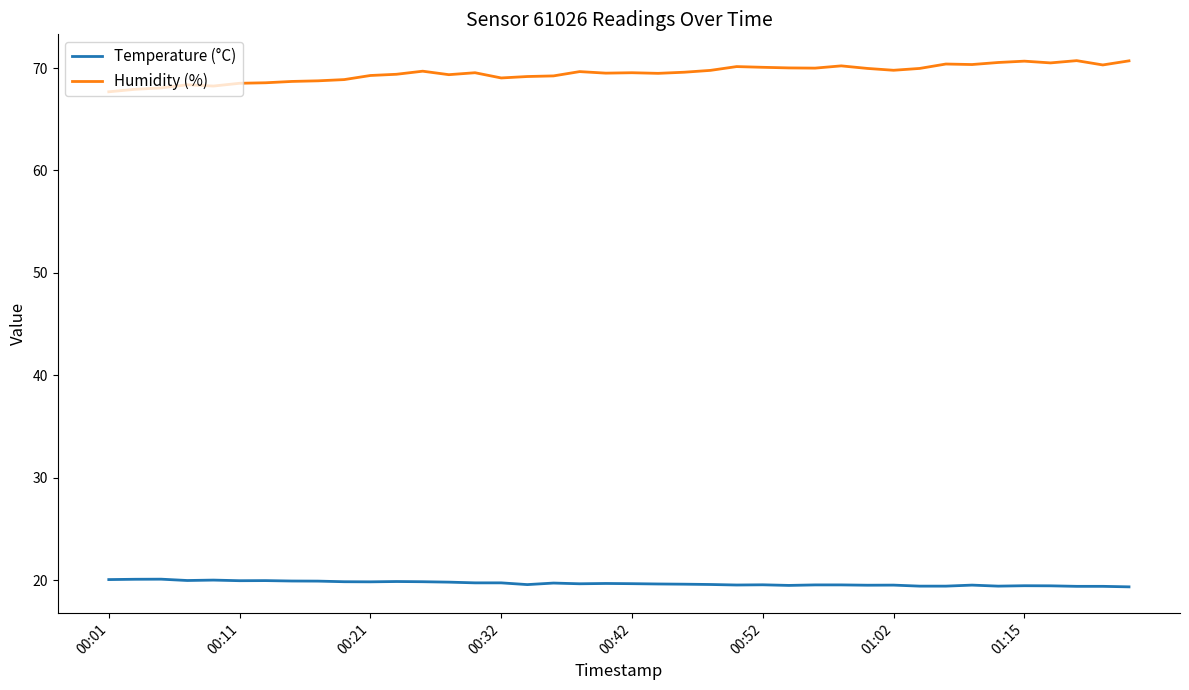

True or false: Temperature (°C) and Humidity (%) cross at least once.

False